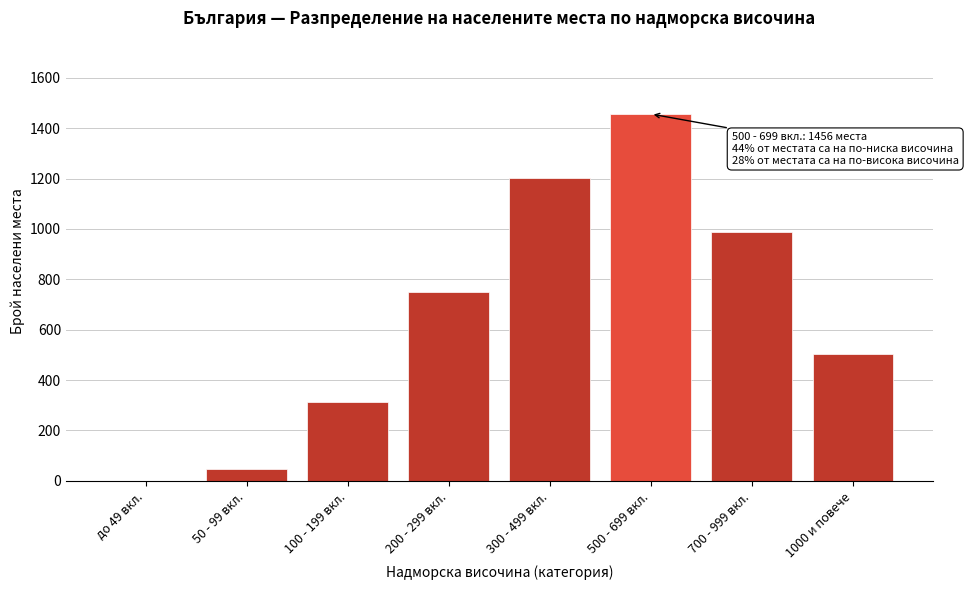

Reading right to left, list all the values displayed in this chart.

1000 и повече=504	700 - 999 вкл.=987	500 - 699 вкл.=1456	300 - 499 вкл.=1203	200 - 299 вкл.=748	100 - 199 вкл.=312	50 - 99 вкл.=49	до 49 вкл.=0